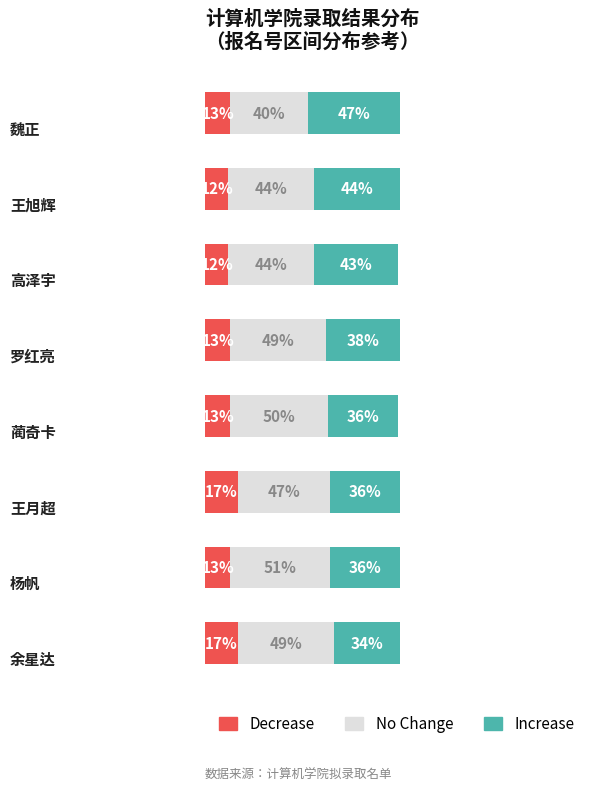

What are all the series names shown in the legend?

Decrease, No Change, Increase